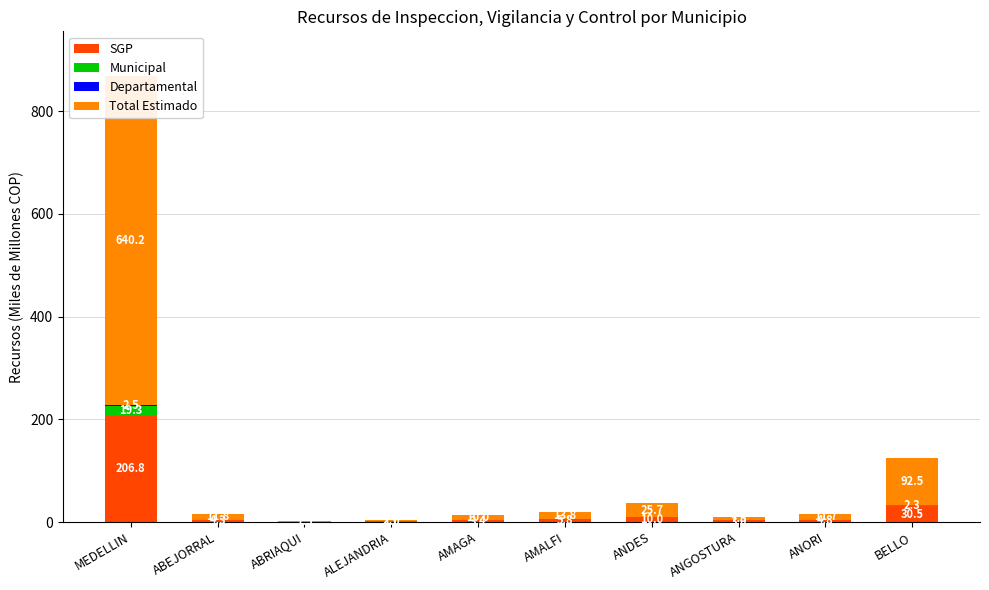

The Departamental series shows 3.3 at MEDELLIN. True or false?

False